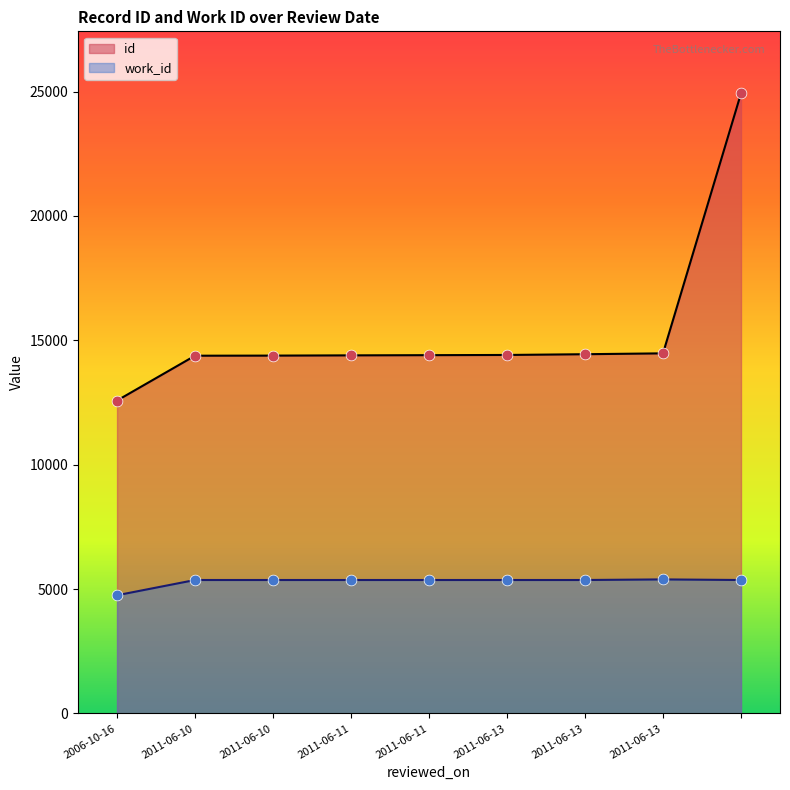

At how many categories does at least one series exceed 13407?

8